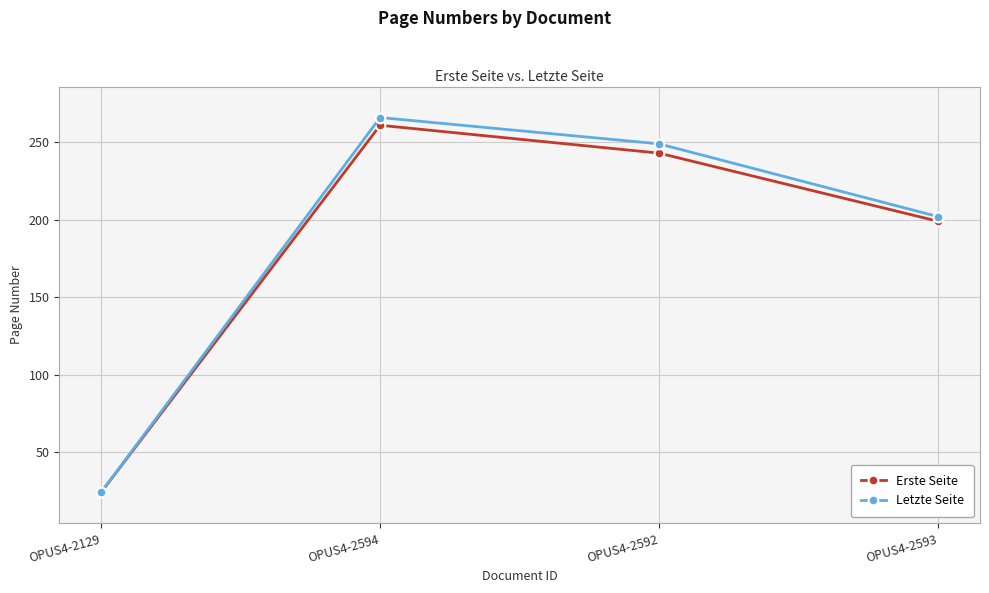

Which series changed the most between OPUS4-2129 and OPUS4-2594?

Letzte Seite